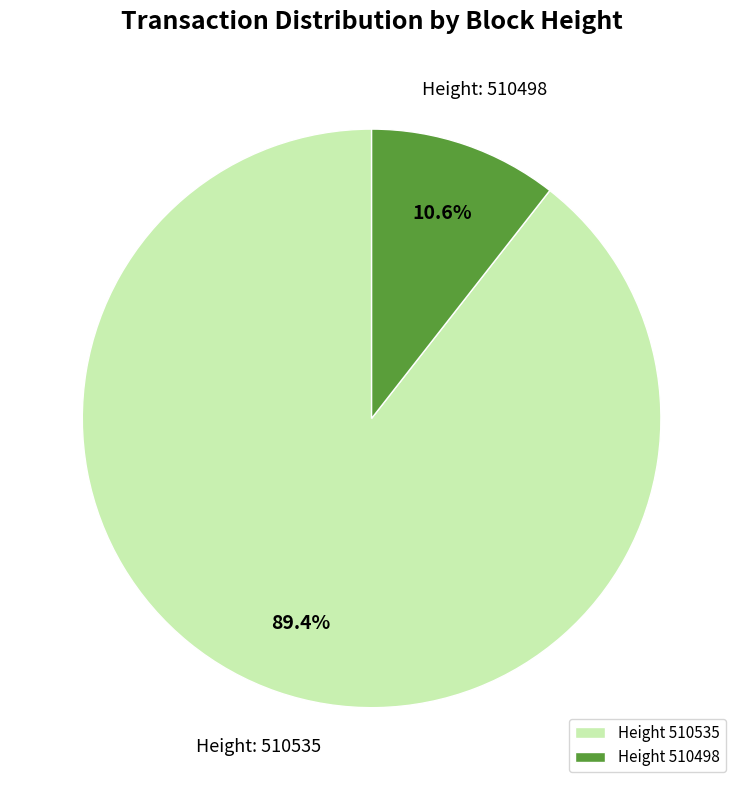

What percentage is NOT represented by Height 510535?

10.6%